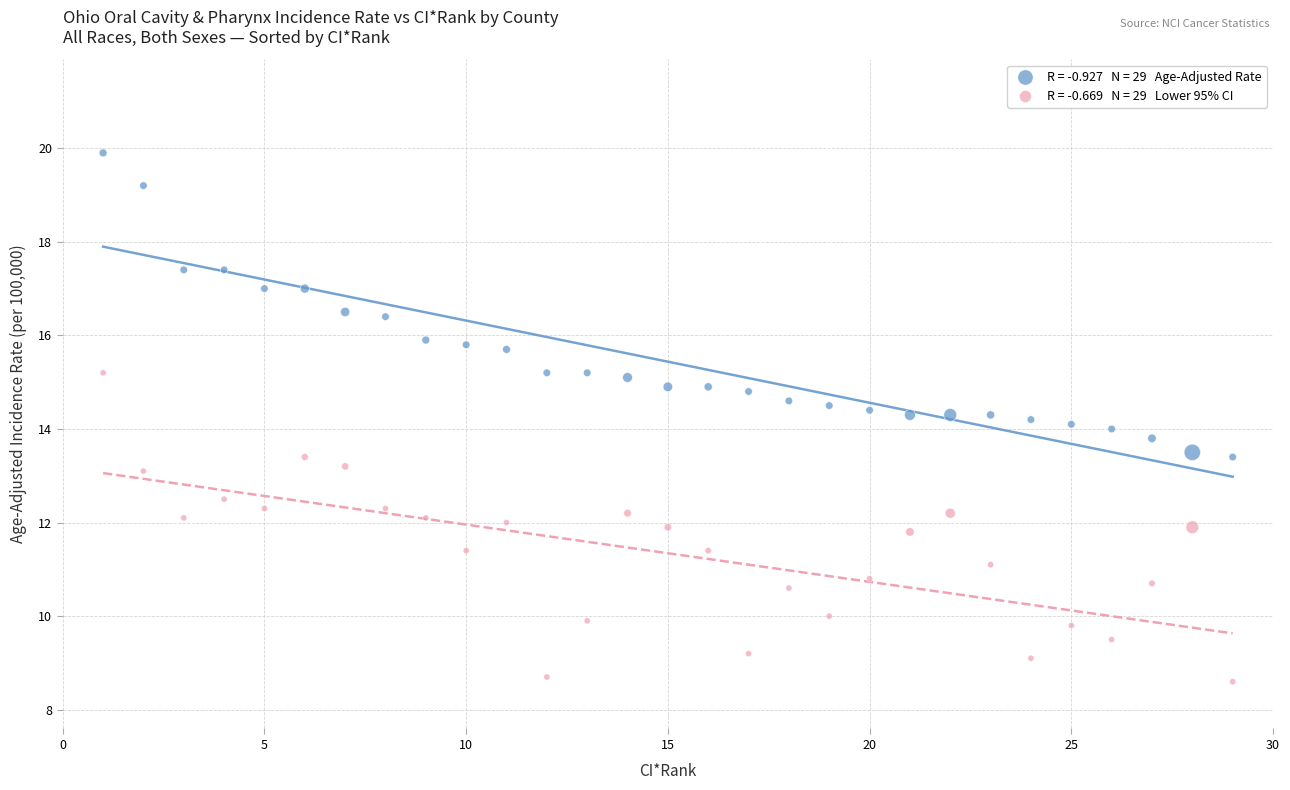

Across all data points, what is the range of X values (max minus min)?

28.0